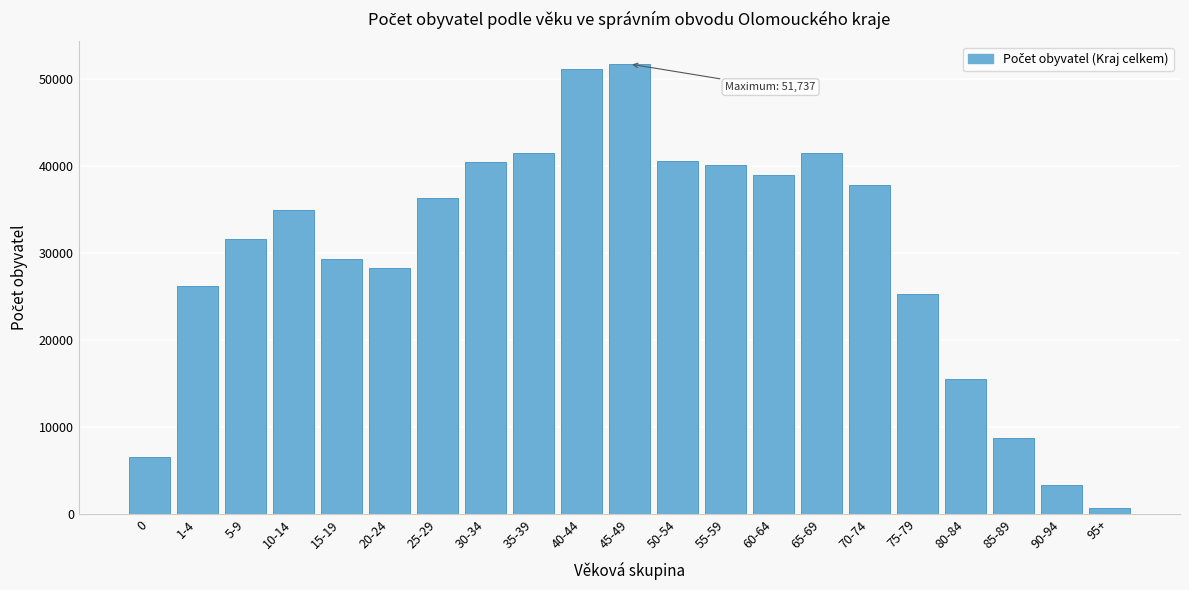

What is the difference between the second highest and minimum values?

50530